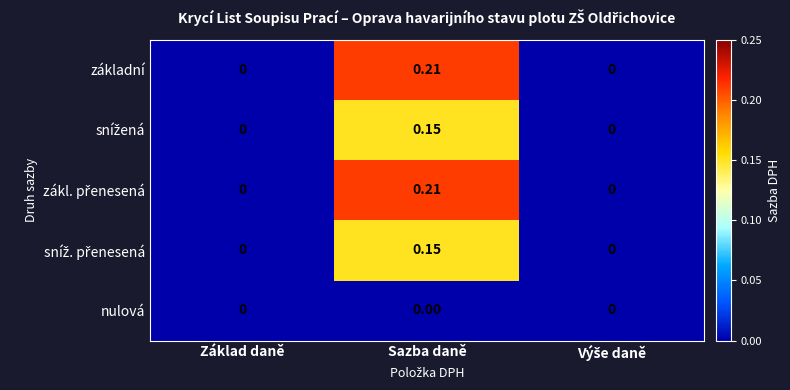

At which category is the sum across all series the highest?

Sazba daně